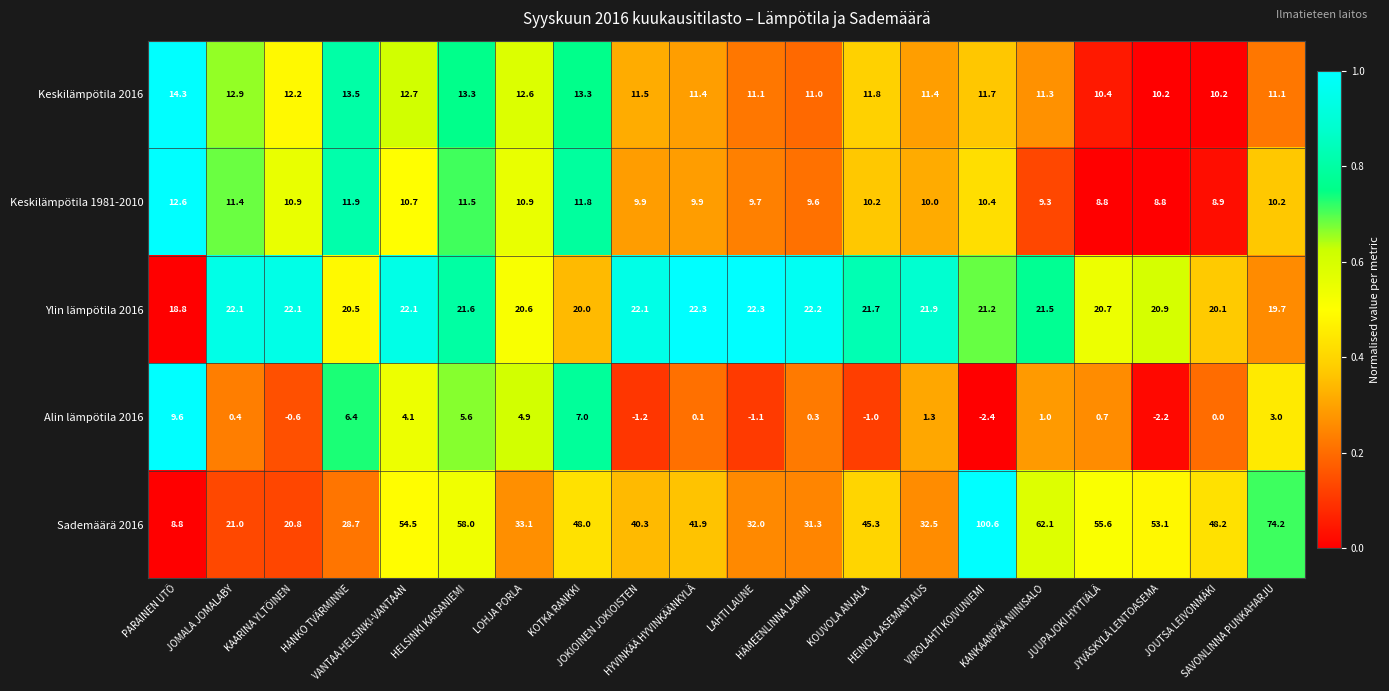

What is the sum of all Alin lämpötila 2016 values?

35.9